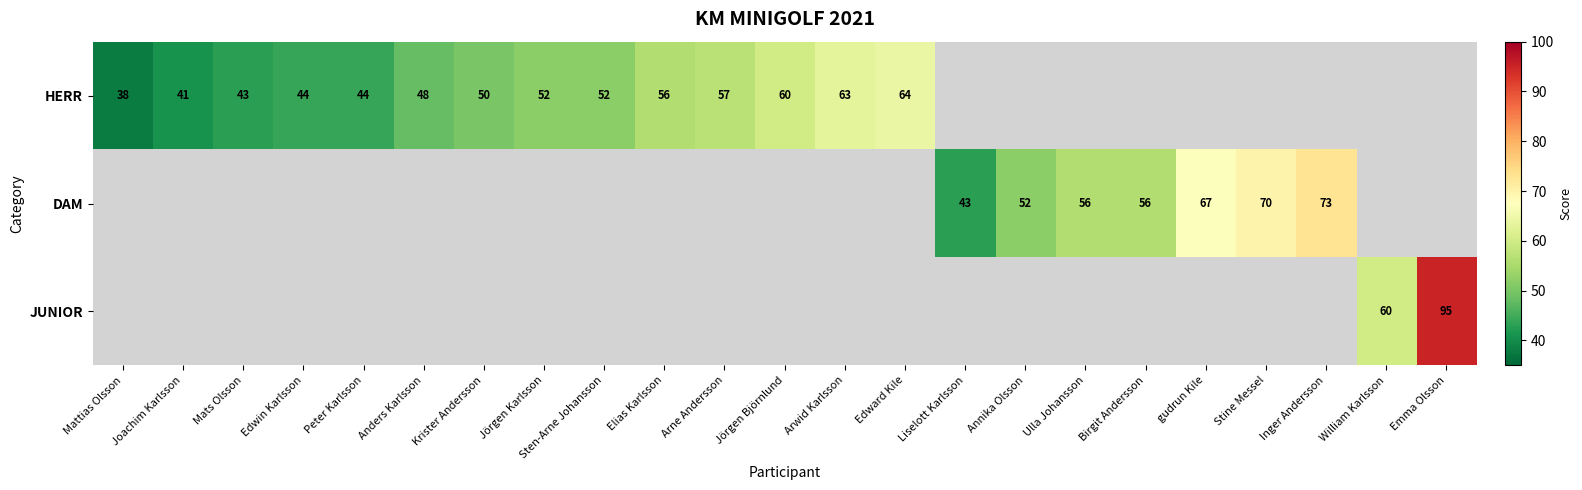

What is the total value across all series at gudrun Kile?

67